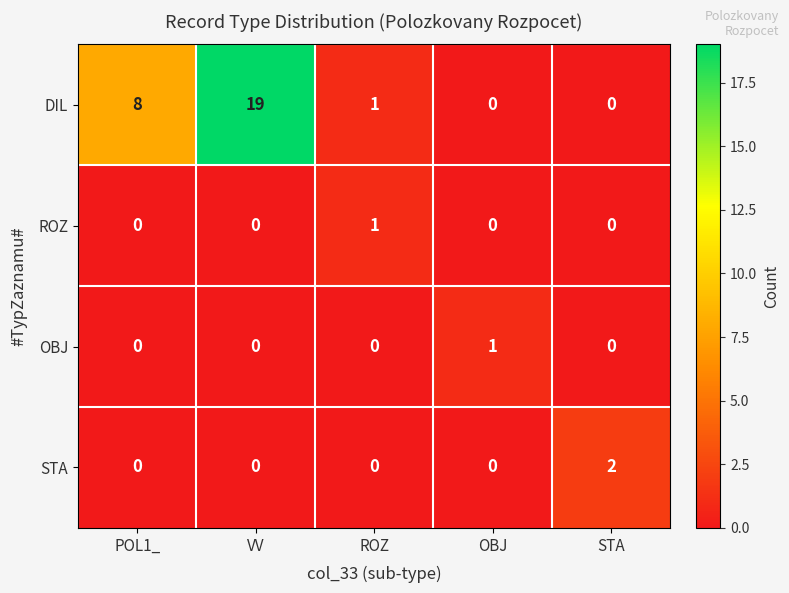

Which series has the largest total across all categories?

DIL